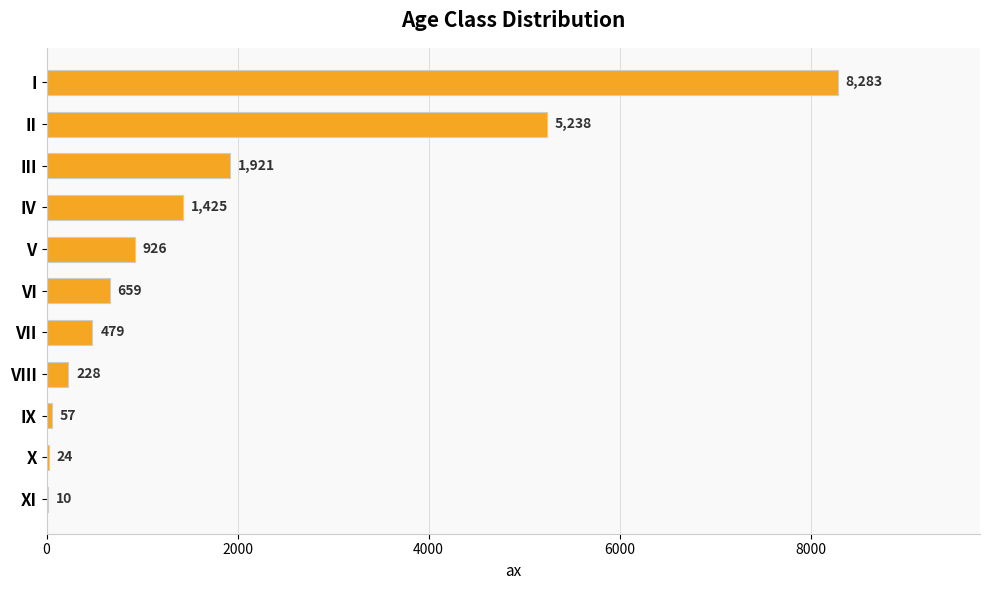

Is it true that the value at X is 24?

True